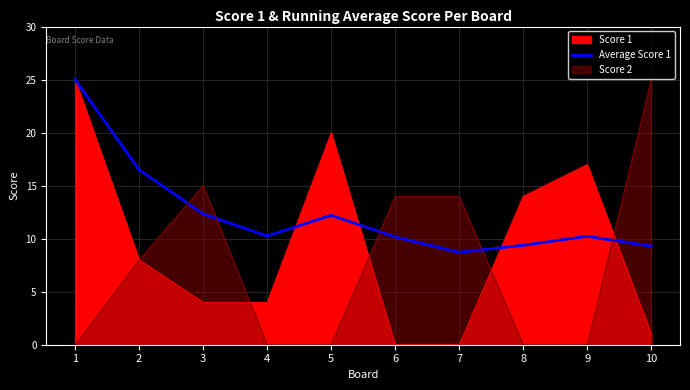

True or false: the data shows 27.5 at 2.

False